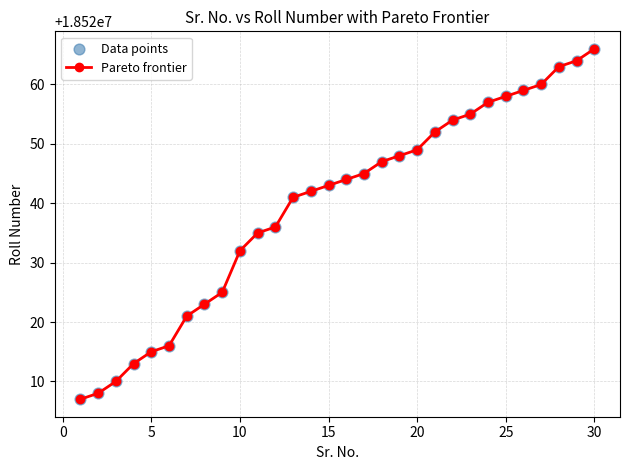

What is the value of the 4th point from the left?

18520013